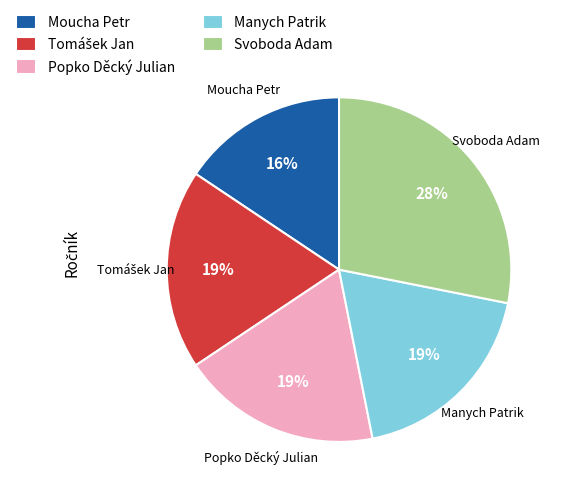

Which slice is the smallest?

Moucha Petr